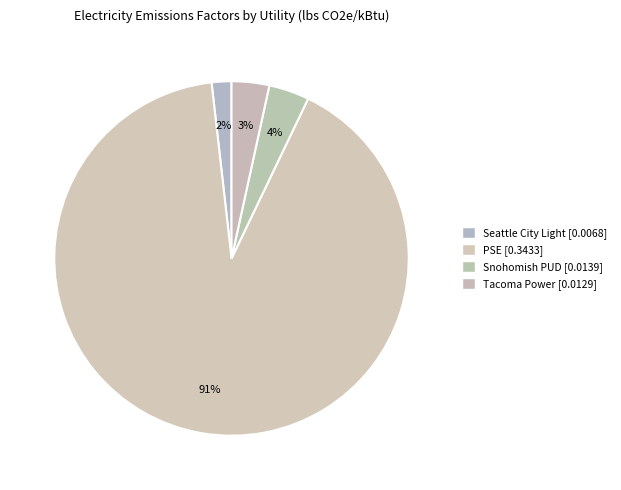

What percentage is NOT represented by Tacoma Power?

96.6%